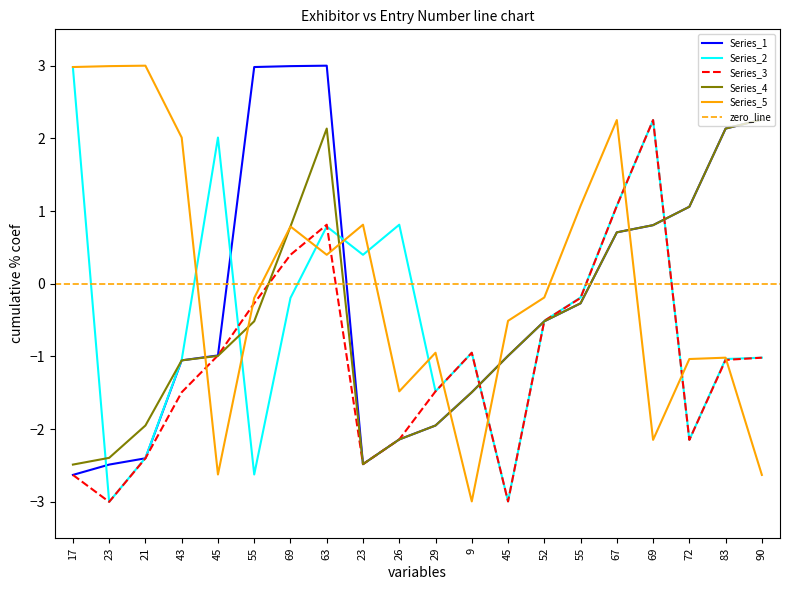

What is the label of the 17th point from the right?

43